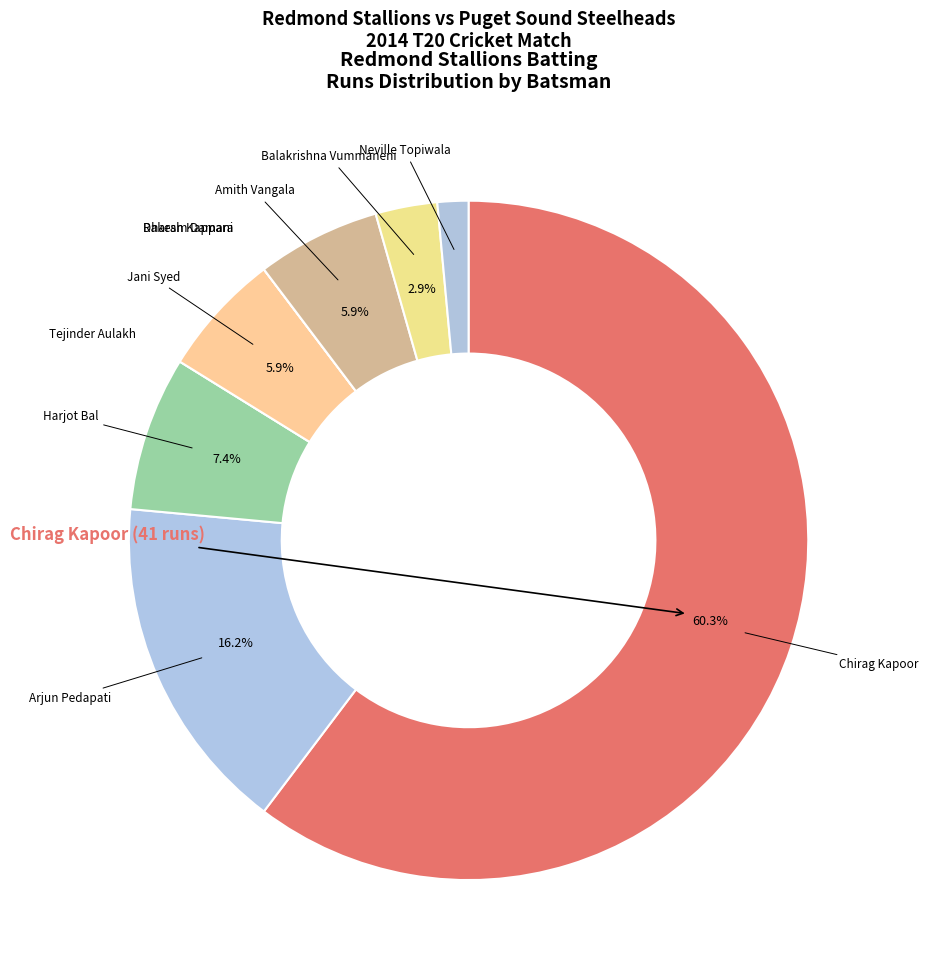

Is there a majority slice in this chart?

Yes